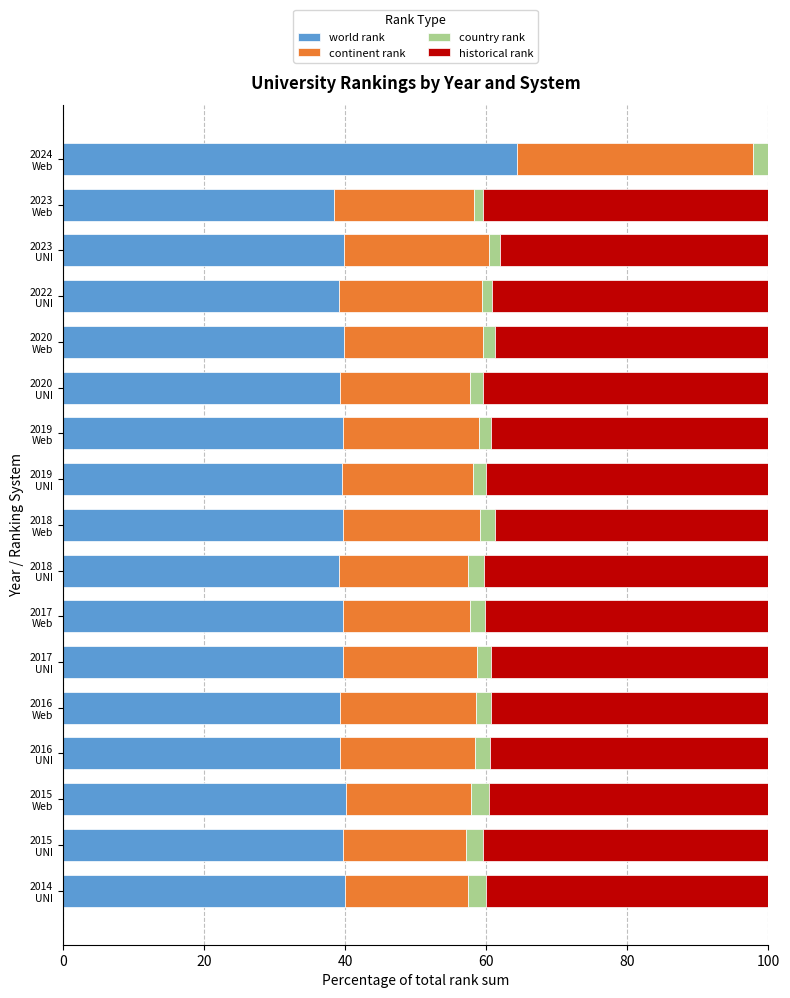

What is the sum of all world rank values?

697.5